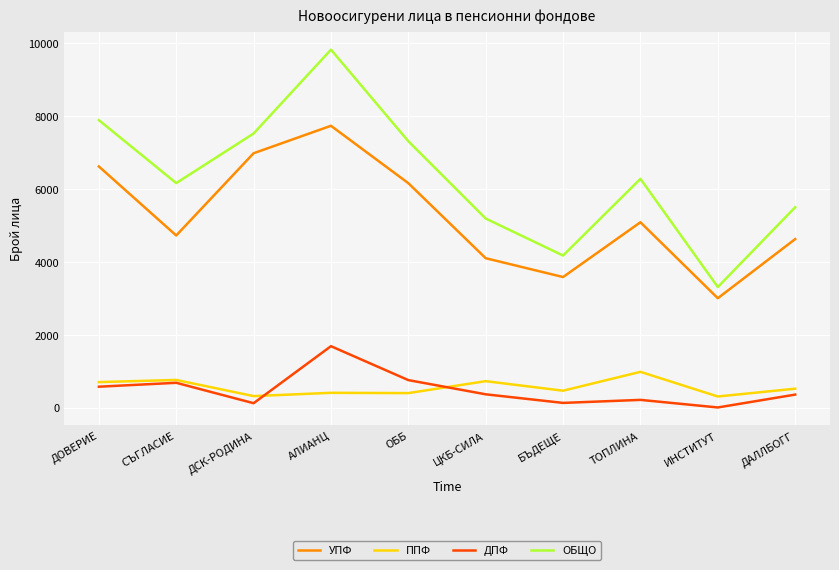

Which series has the largest range (max minus min)?

ОБЩО